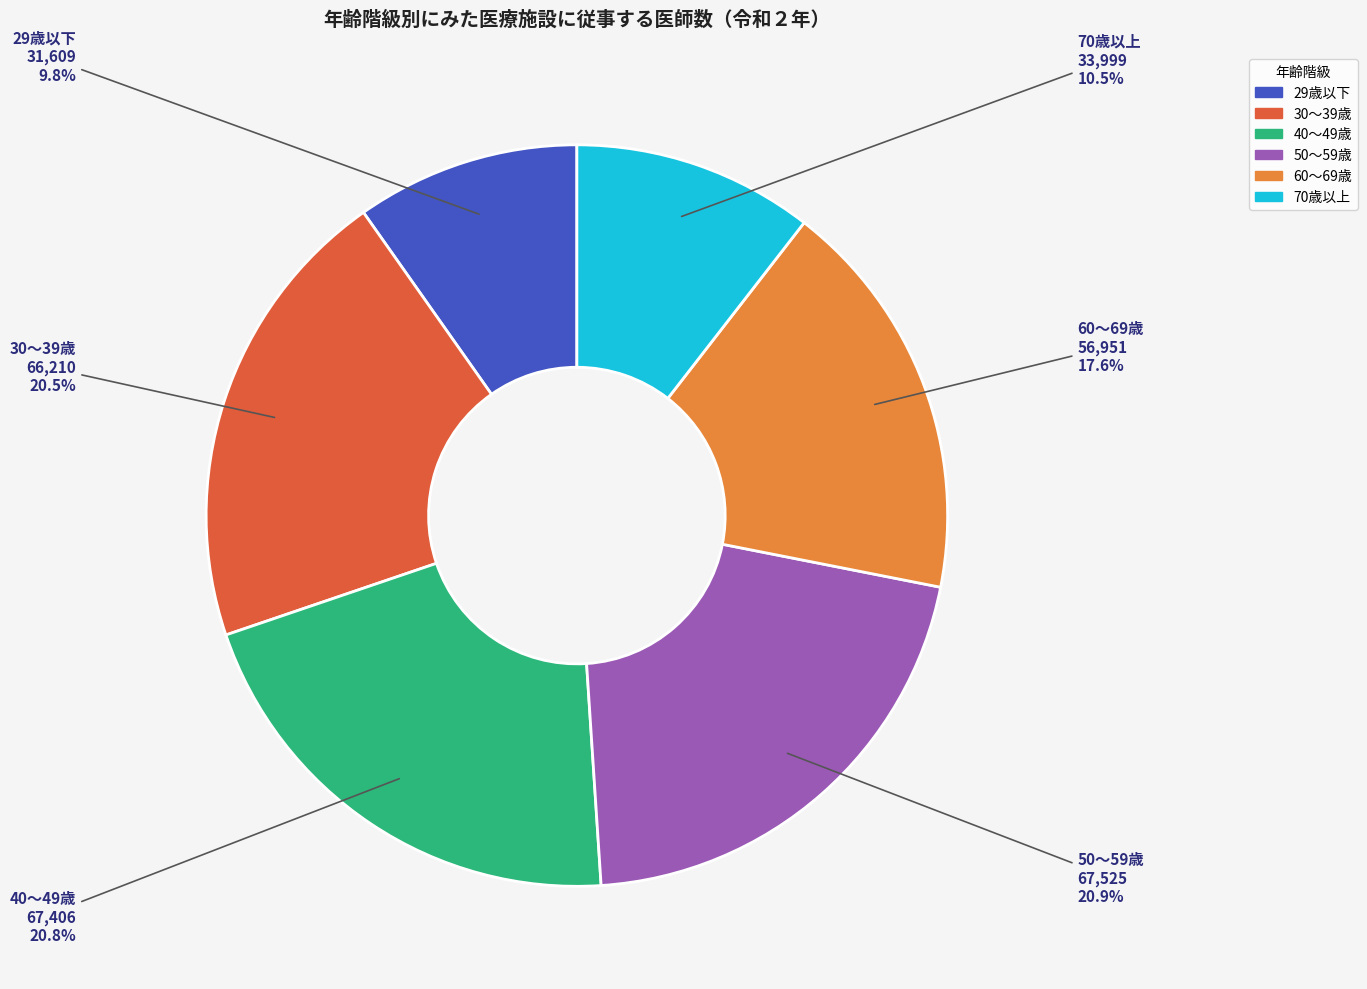

Does 29歳以下 represent more than half of the total?

No